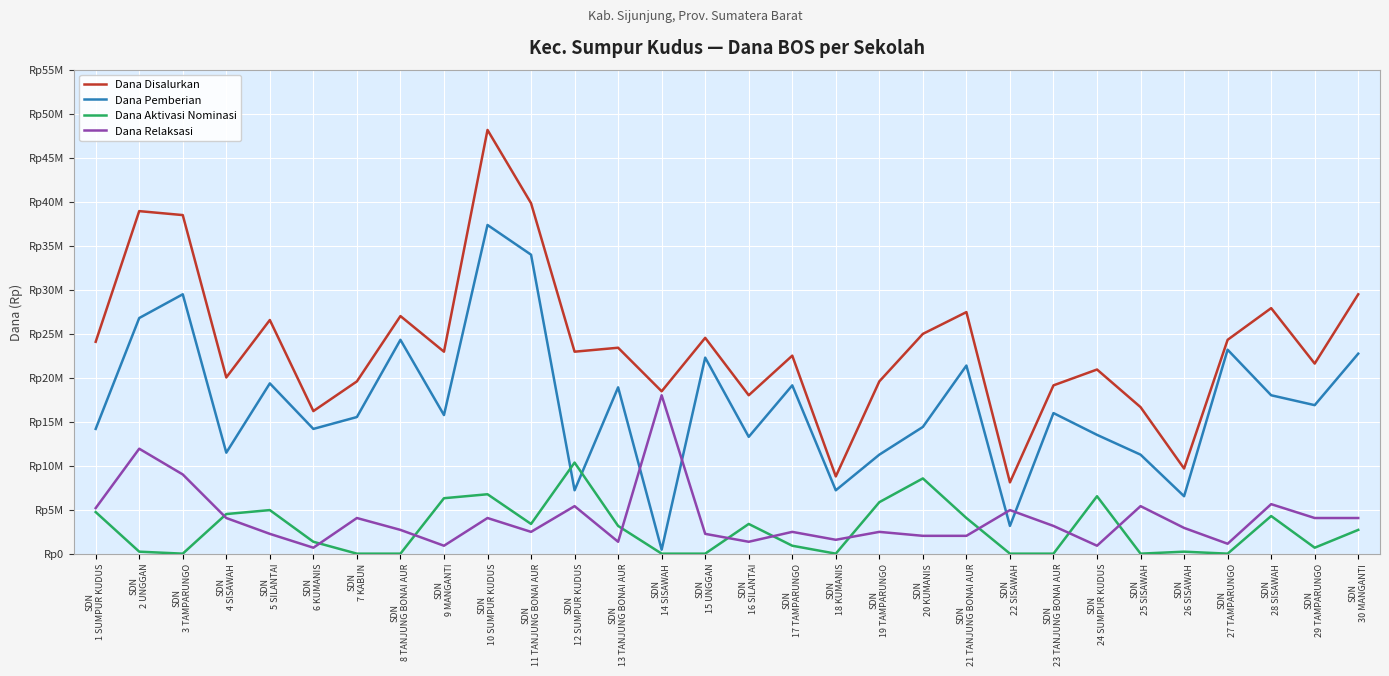

In Dana Aktivasi Nominasi, how many points are higher than both neighbors (excluding endpoints)?

8